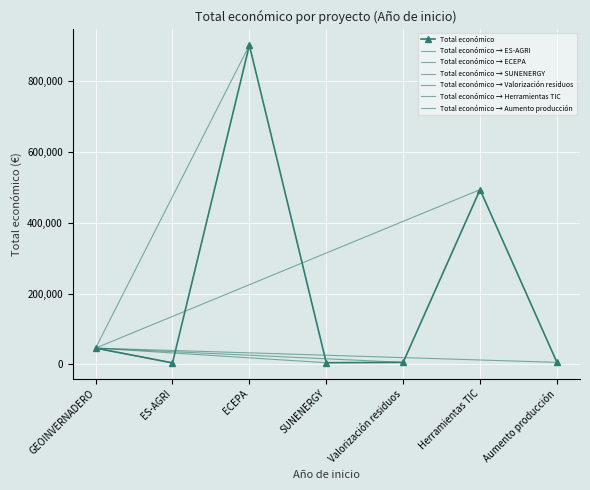

Reading right to left, extract all data points from this chart.

6000	492682	6000	5000	899843	4500	46198